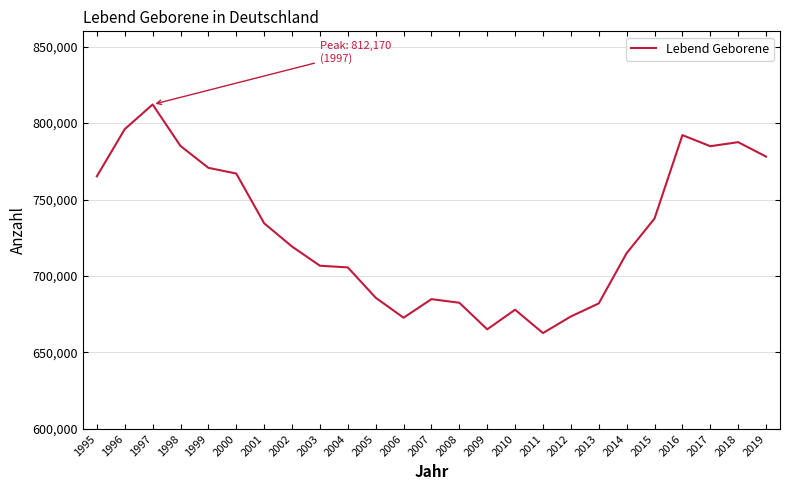

What is the ratio of the value at 2015 to the value at 2000?

1.0